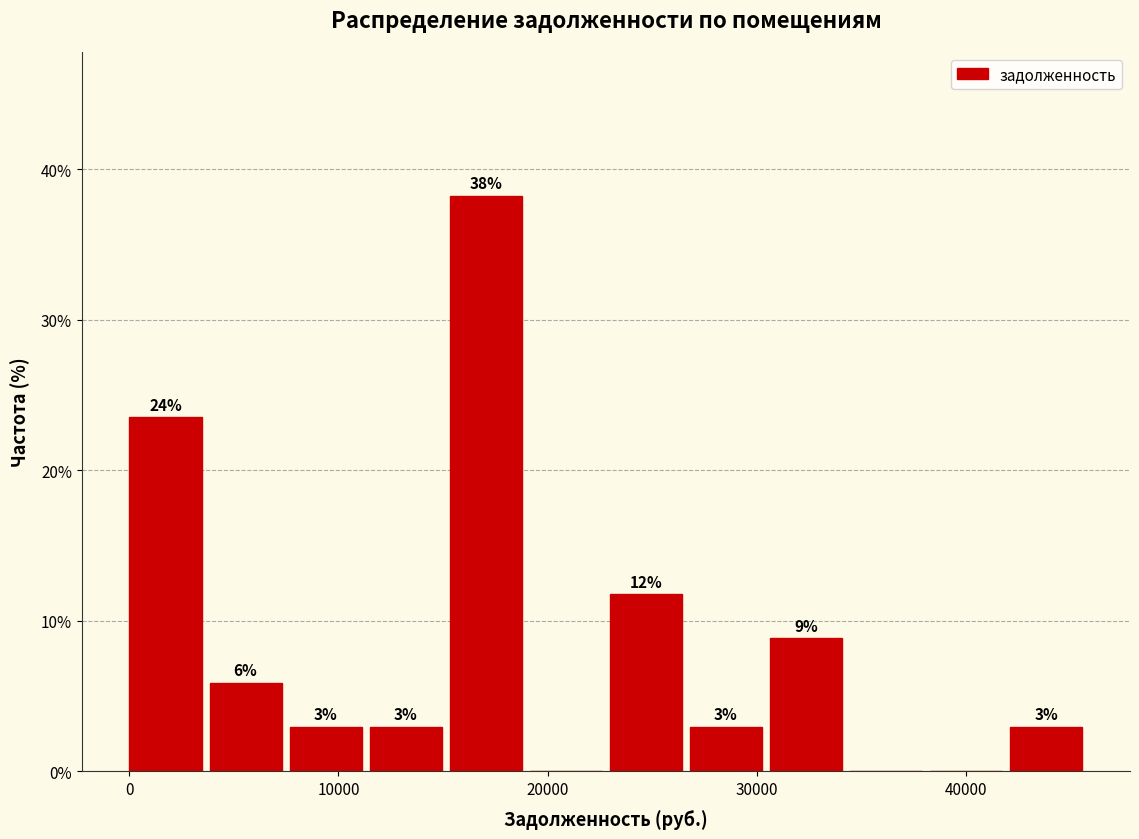

Read against the x-axis, roughly where is the centre of the tallest bar?

17000